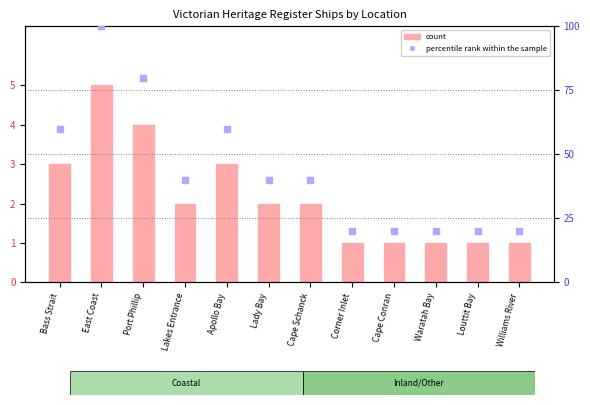

Which series reaches the minimum Y coordinate?

count